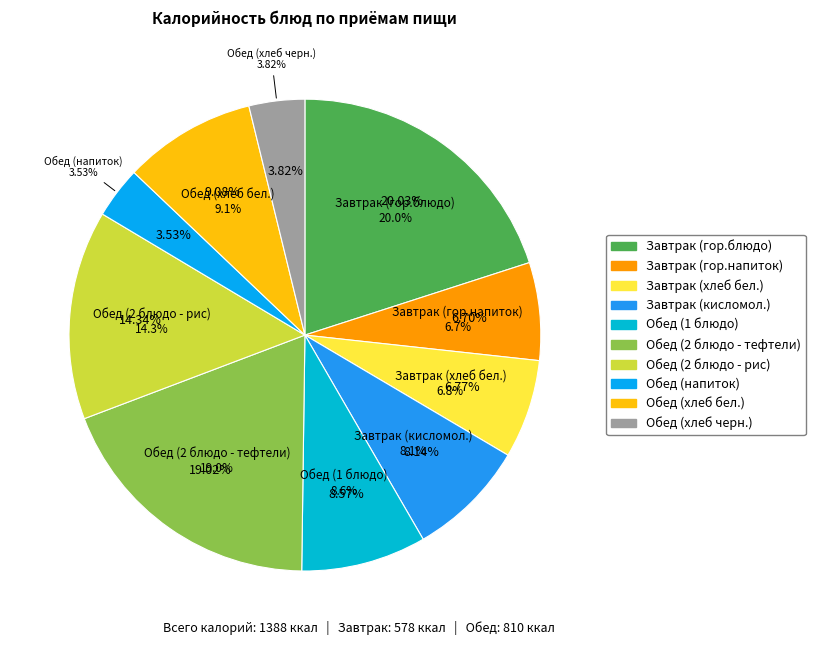

Which has a higher value, Обед (хлеб черн.) or Обед (напиток)?

Обед (хлеб черн.)